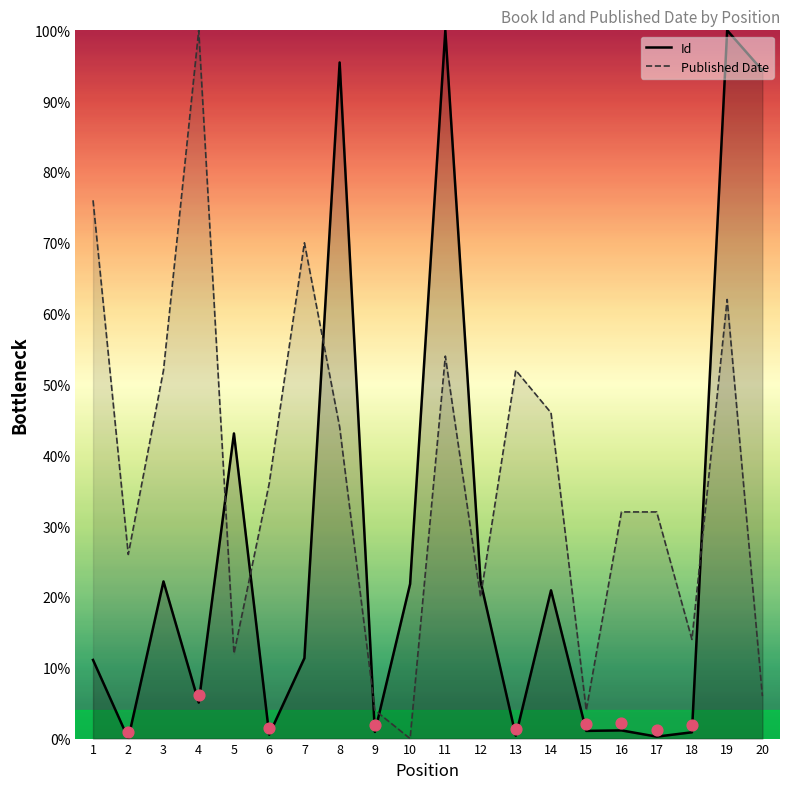

At how many categories does at least one series exceed 22?

16